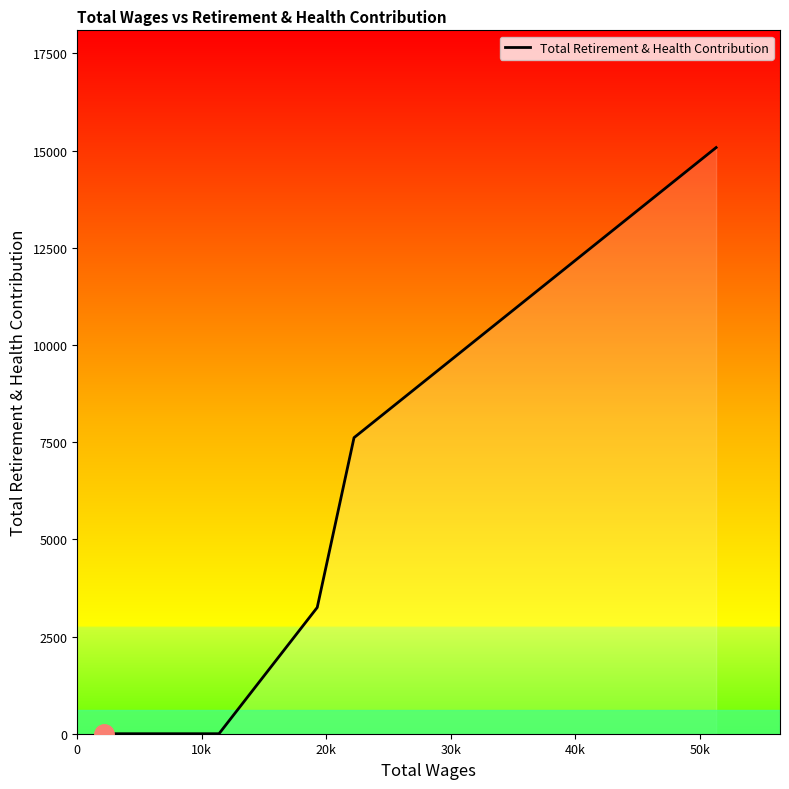

What is the greatest value displayed?

15079